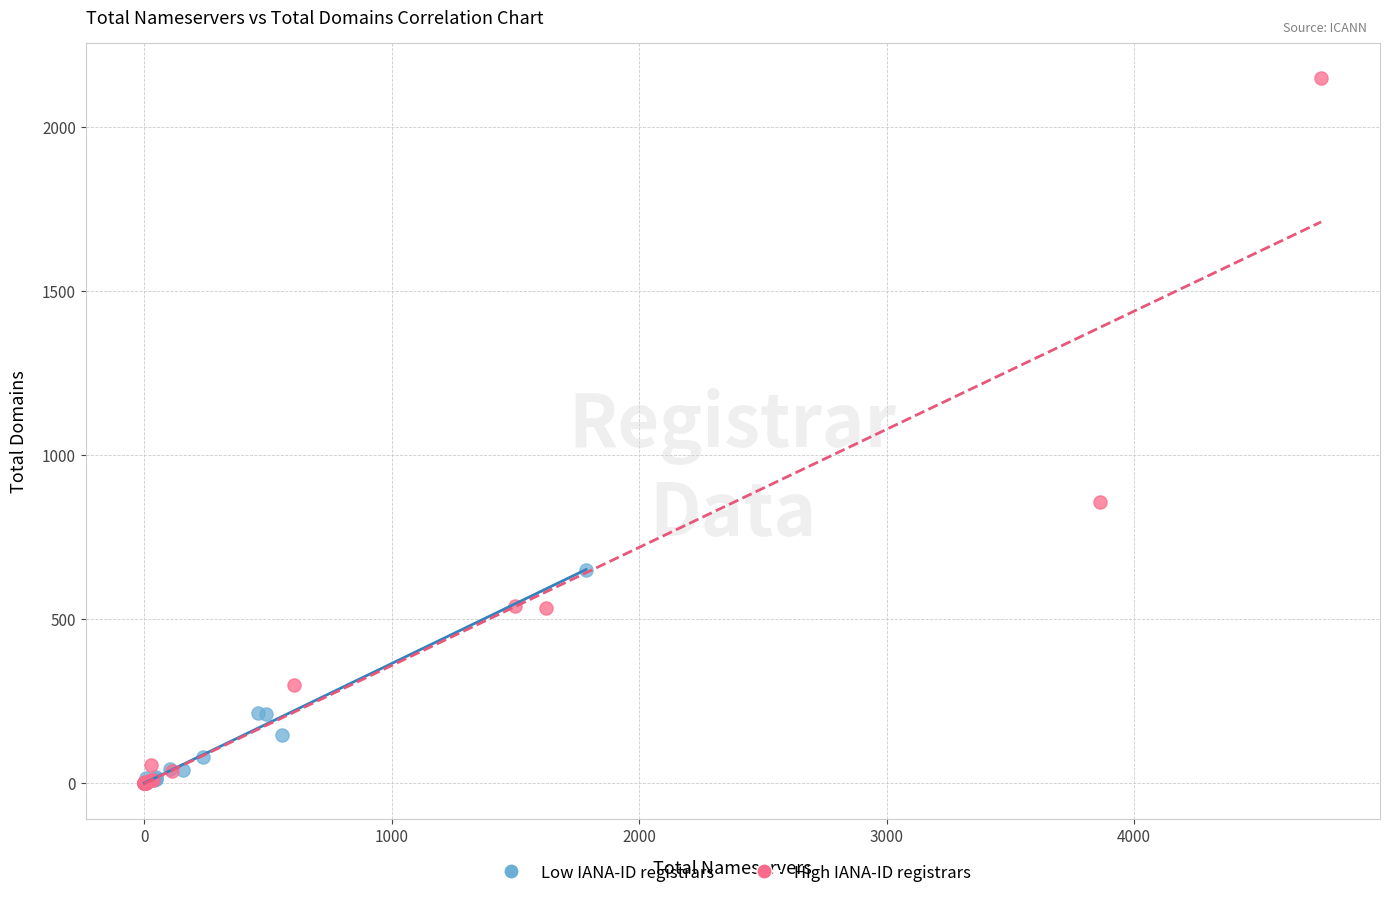

Which series has the widest spread of Y values?

High IANA-ID registrars